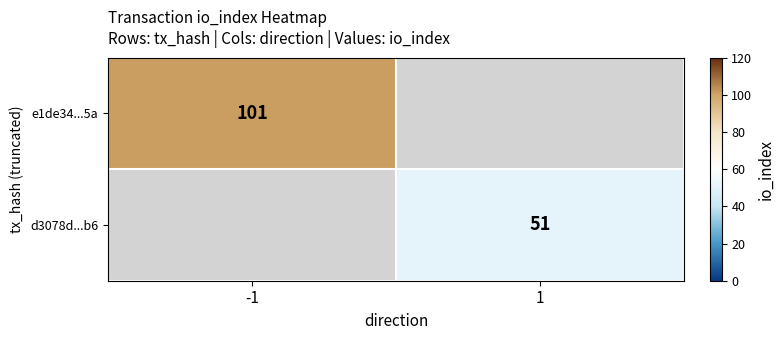

Is it true that e1de34...5a equals 48 at -1?

False